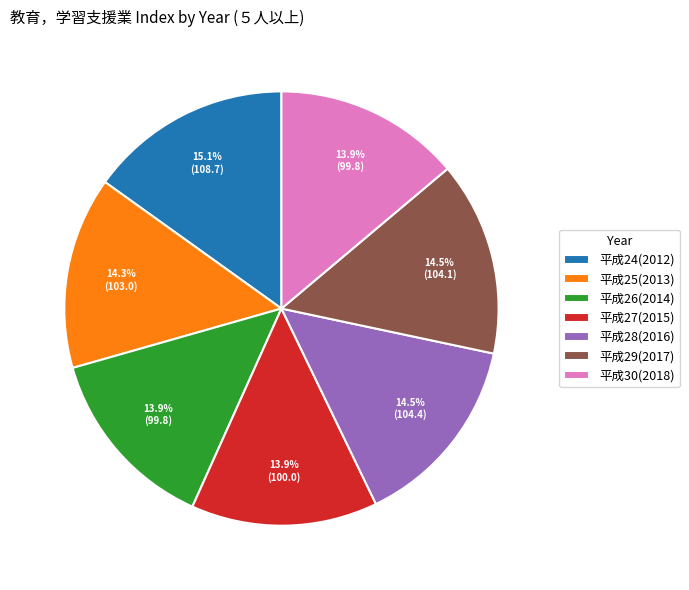

What is the largest slice in the pie chart?

平成24(2012)